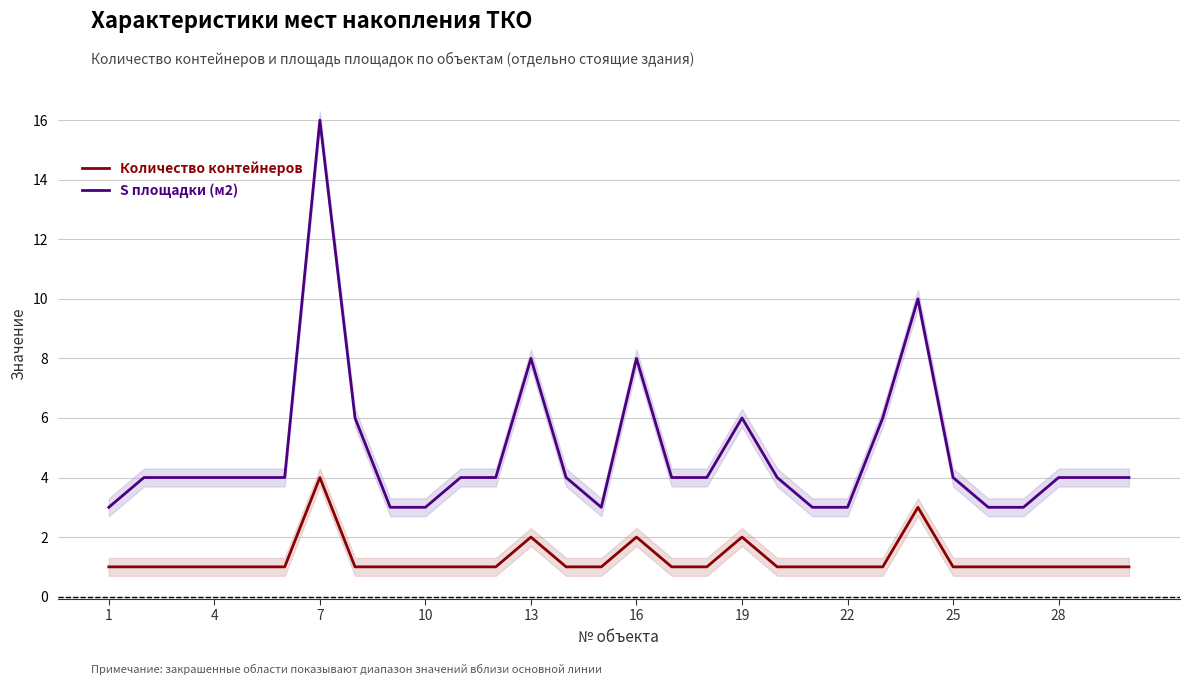

True or false: Количество контейнеров and S площадки (м2) cross at least once.

False